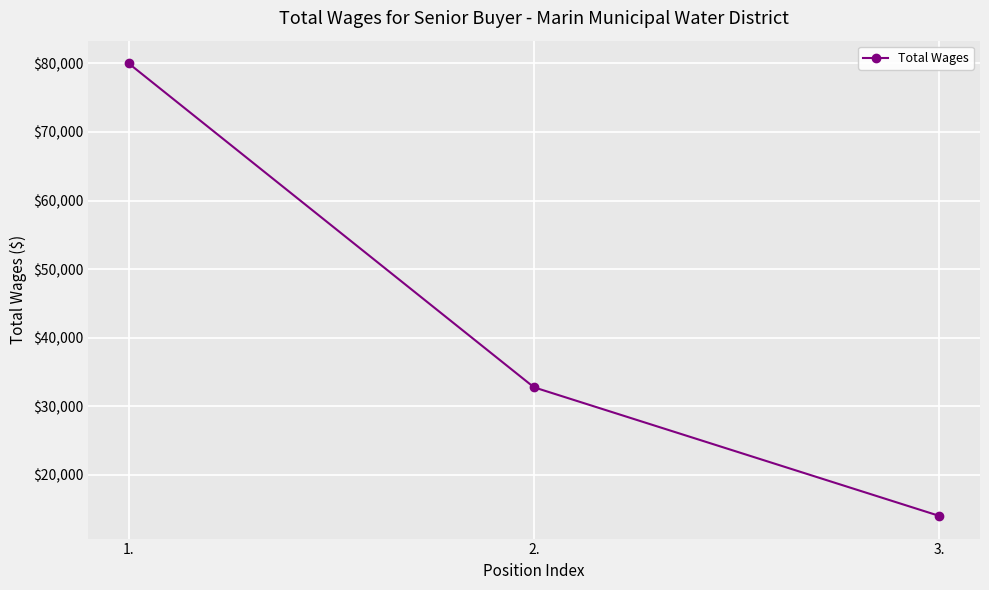

What is the change in value from 1. to 3.?

-66042